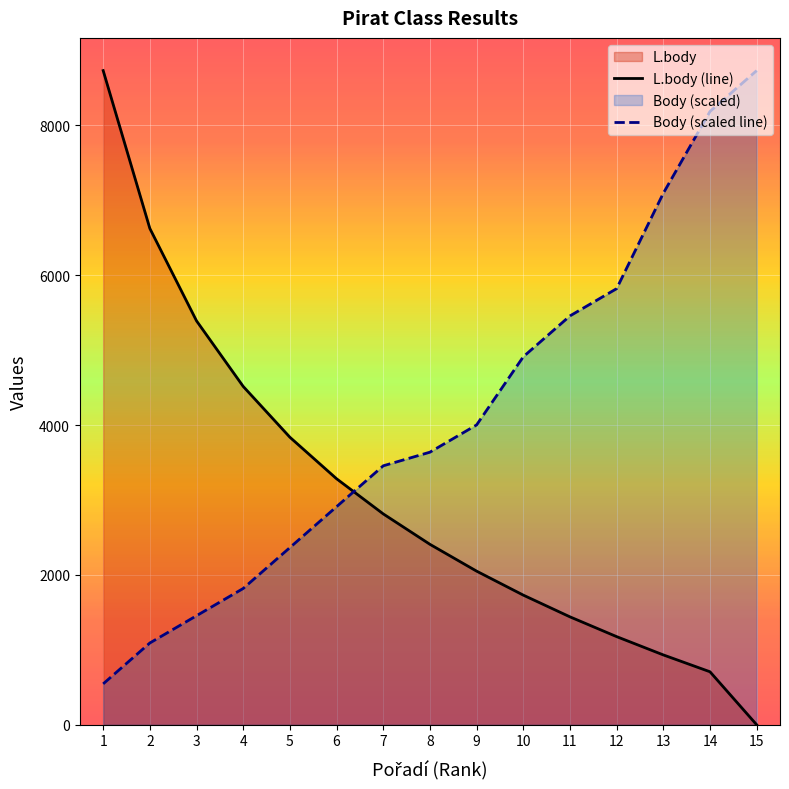

At which label is Body closest to 4637?

10